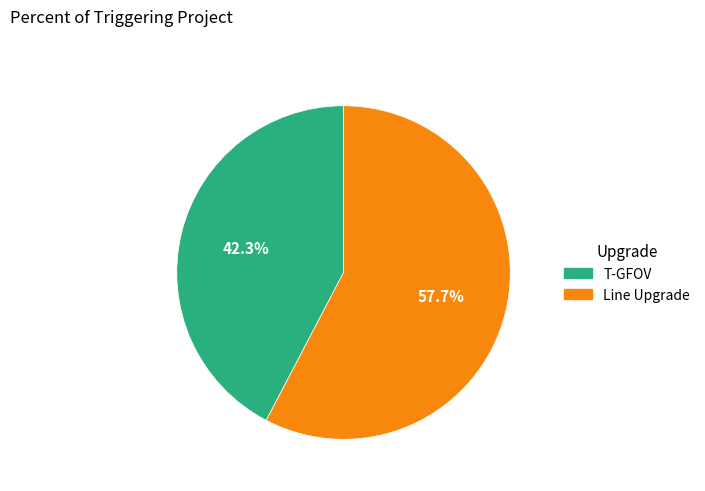

Does Line Upgrade account for over 50% of the chart?

Yes